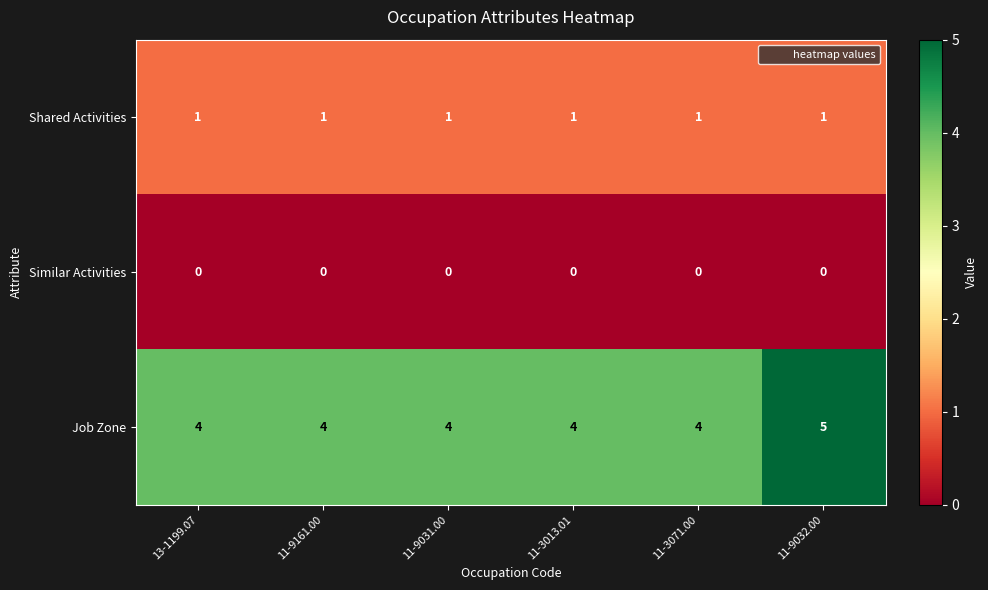

Which series has the widest spread of values?

Job Zone